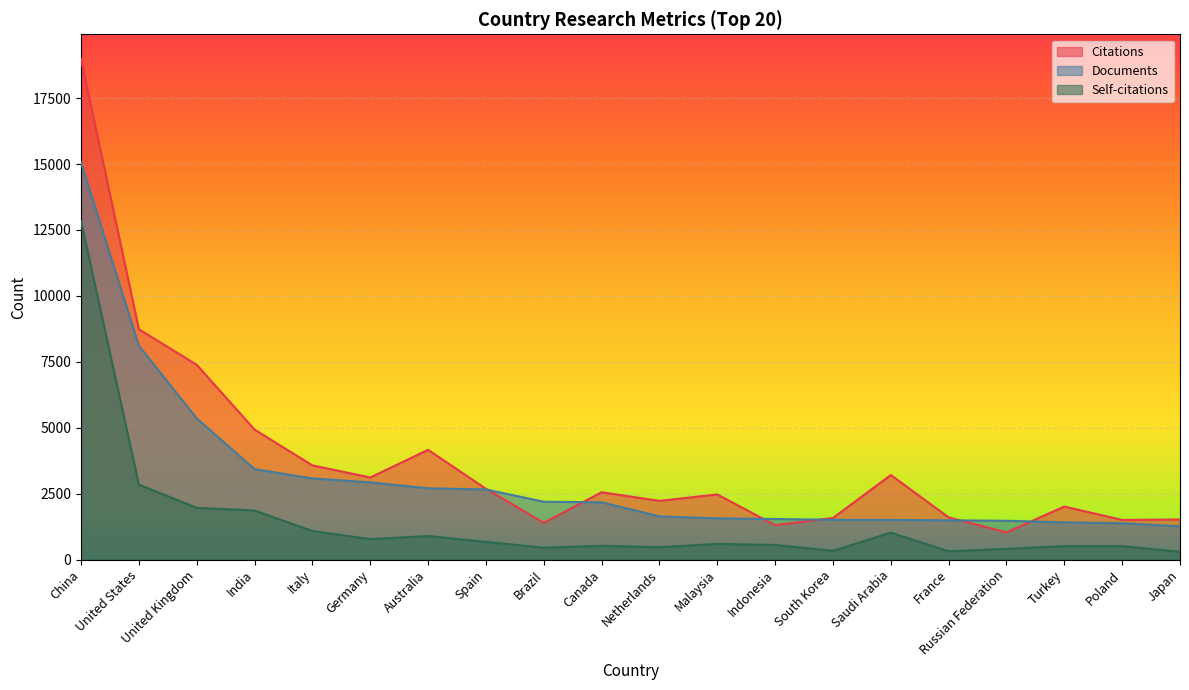

What is the average value of the Citations series?

3799